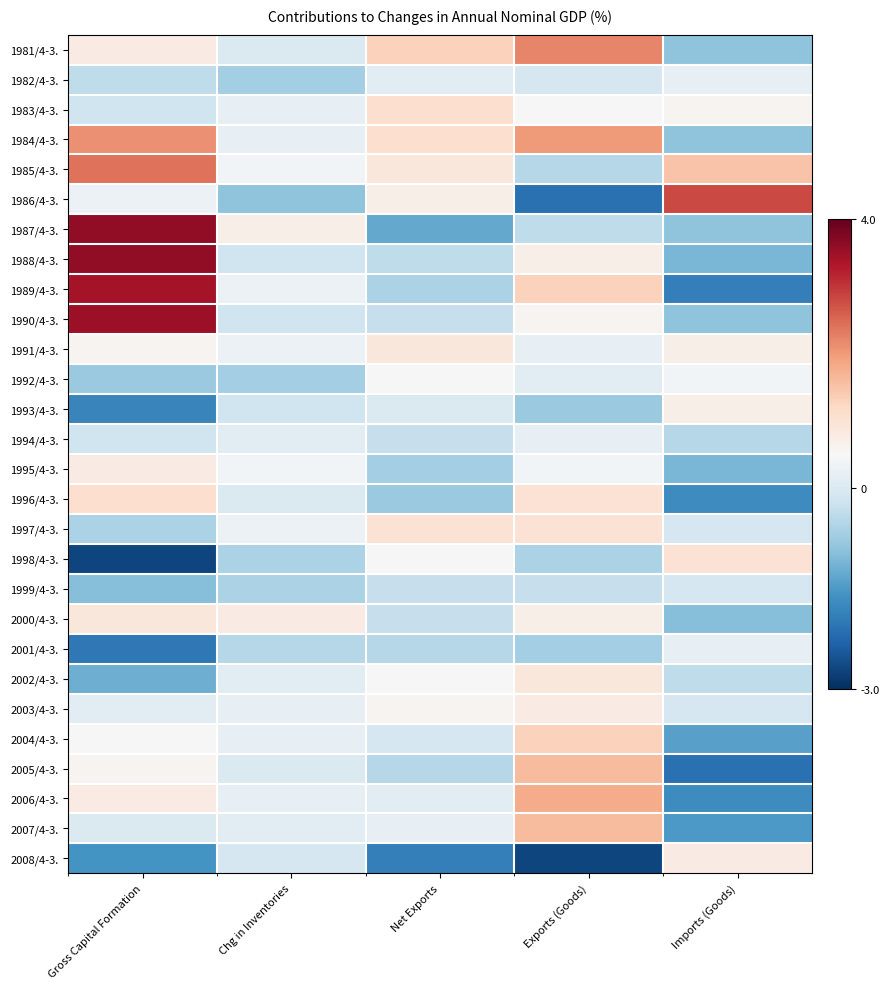

Reading left to right, what are all the values shown in this chart?

1981/4-3.: Gross Capital Formation=0.8	Chg in Inventories=0.0	Net Exports=1.3	Exports (Goods)=2.2	Imports (Goods)=-0.9
1982/4-3.: Gross Capital Formation=-0.4	Chg in Inventories=-0.7	Net Exports=0.1	Exports (Goods)=-0.1	Imports (Goods)=0.2
1983/4-3.: Gross Capital Formation=-0.2	Chg in Inventories=0.2	Net Exports=1.1	Exports (Goods)=0.5	Imports (Goods)=0.6
1984/4-3.: Gross Capital Formation=2.1	Chg in Inventories=0.2	Net Exports=1.1	Exports (Goods)=2.0	Imports (Goods)=-0.9
1985/4-3.: Gross Capital Formation=2.4	Chg in Inventories=0.4	Net Exports=0.9	Exports (Goods)=-0.5	Imports (Goods)=1.5
1986/4-3.: Gross Capital Formation=0.3	Chg in Inventories=-0.9	Net Exports=0.7	Exports (Goods)=-2.1	Imports (Goods)=2.8
1987/4-3.: Gross Capital Formation=3.6	Chg in Inventories=0.7	Net Exports=-1.3	Exports (Goods)=-0.4	Imports (Goods)=-0.9
1988/4-3.: Gross Capital Formation=3.6	Chg in Inventories=-0.2	Net Exports=-0.4	Exports (Goods)=0.7	Imports (Goods)=-1.1
1989/4-3.: Gross Capital Formation=3.4	Chg in Inventories=0.3	Net Exports=-0.6	Exports (Goods)=1.3	Imports (Goods)=-1.9
1990/4-3.: Gross Capital Formation=3.5	Chg in Inventories=-0.2	Net Exports=-0.3	Exports (Goods)=0.6	Imports (Goods)=-0.9
1991/4-3.: Gross Capital Formation=0.6	Chg in Inventories=0.3	Net Exports=0.9	Exports (Goods)=0.2	Imports (Goods)=0.7
1992/4-3.: Gross Capital Formation=-0.8	Chg in Inventories=-0.7	Net Exports=0.5	Exports (Goods)=0.1	Imports (Goods)=0.4
1993/4-3.: Gross Capital Formation=-1.8	Chg in Inventories=-0.2	Net Exports=-0.0	Exports (Goods)=-0.8	Imports (Goods)=0.7
1994/4-3.: Gross Capital Formation=-0.2	Chg in Inventories=0.1	Net Exports=-0.3	Exports (Goods)=0.2	Imports (Goods)=-0.5
1995/4-3.: Gross Capital Formation=0.8	Chg in Inventories=0.4	Net Exports=-0.7	Exports (Goods)=0.4	Imports (Goods)=-1.1
1996/4-3.: Gross Capital Formation=1.1	Chg in Inventories=0.0	Net Exports=-0.8	Exports (Goods)=1.0	Imports (Goods)=-1.7
1997/4-3.: Gross Capital Formation=-0.6	Chg in Inventories=0.3	Net Exports=1.0	Exports (Goods)=1.0	Imports (Goods)=-0.1
1998/4-3.: Gross Capital Formation=-2.7	Chg in Inventories=-0.6	Net Exports=0.5	Exports (Goods)=-0.6	Imports (Goods)=1.0
1999/4-3.: Gross Capital Formation=-1.0	Chg in Inventories=-0.6	Net Exports=-0.3	Exports (Goods)=-0.3	Imports (Goods)=-0.1
2000/4-3.: Gross Capital Formation=0.9	Chg in Inventories=0.8	Net Exports=-0.3	Exports (Goods)=0.7	Imports (Goods)=-1.0
2001/4-3.: Gross Capital Formation=-2.0	Chg in Inventories=-0.5	Net Exports=-0.5	Exports (Goods)=-0.7	Imports (Goods)=0.2
2002/4-3.: Gross Capital Formation=-1.2	Chg in Inventories=0.1	Net Exports=0.5	Exports (Goods)=0.9	Imports (Goods)=-0.4
2003/4-3.: Gross Capital Formation=0.1	Chg in Inventories=0.2	Net Exports=0.6	Exports (Goods)=0.8	Imports (Goods)=-0.1
2004/4-3.: Gross Capital Formation=0.5	Chg in Inventories=0.2	Net Exports=-0.1	Exports (Goods)=1.3	Imports (Goods)=-1.4
2005/4-3.: Gross Capital Formation=0.6	Chg in Inventories=-0.0	Net Exports=-0.5	Exports (Goods)=1.6	Imports (Goods)=-2.1
2006/4-3.: Gross Capital Formation=0.8	Chg in Inventories=0.2	Net Exports=0.1	Exports (Goods)=1.8	Imports (Goods)=-1.7
2007/4-3.: Gross Capital Formation=-0.0	Chg in Inventories=0.1	Net Exports=0.2	Exports (Goods)=1.6	Imports (Goods)=-1.5
2008/4-3.: Gross Capital Formation=-1.6	Chg in Inventories=-0.1	Net Exports=-1.9	Exports (Goods)=-2.7	Imports (Goods)=0.8